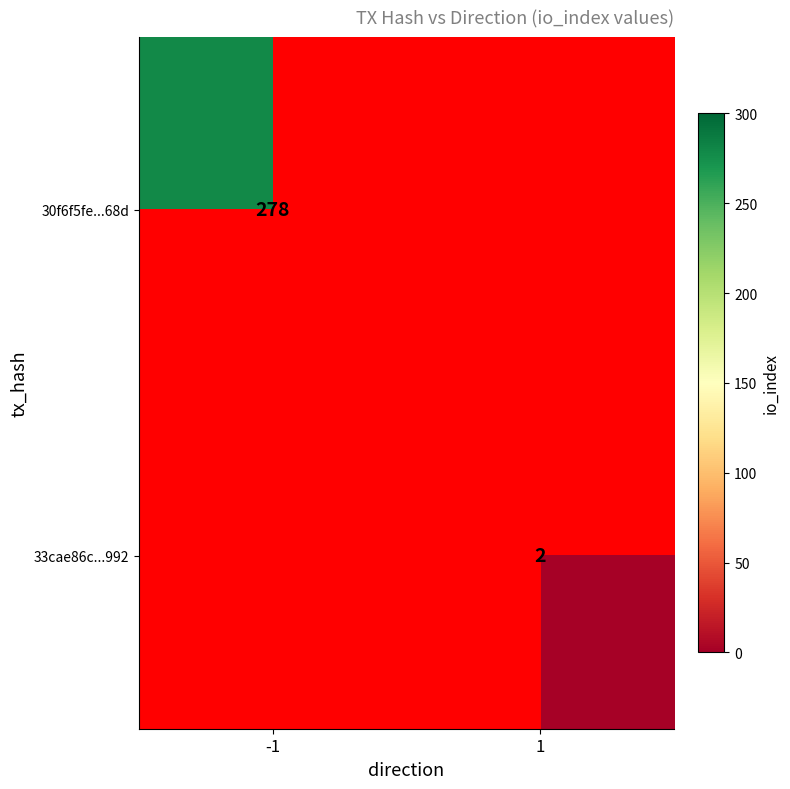

True or false: 33cae86c...992 has a value of 2 at 1.

True